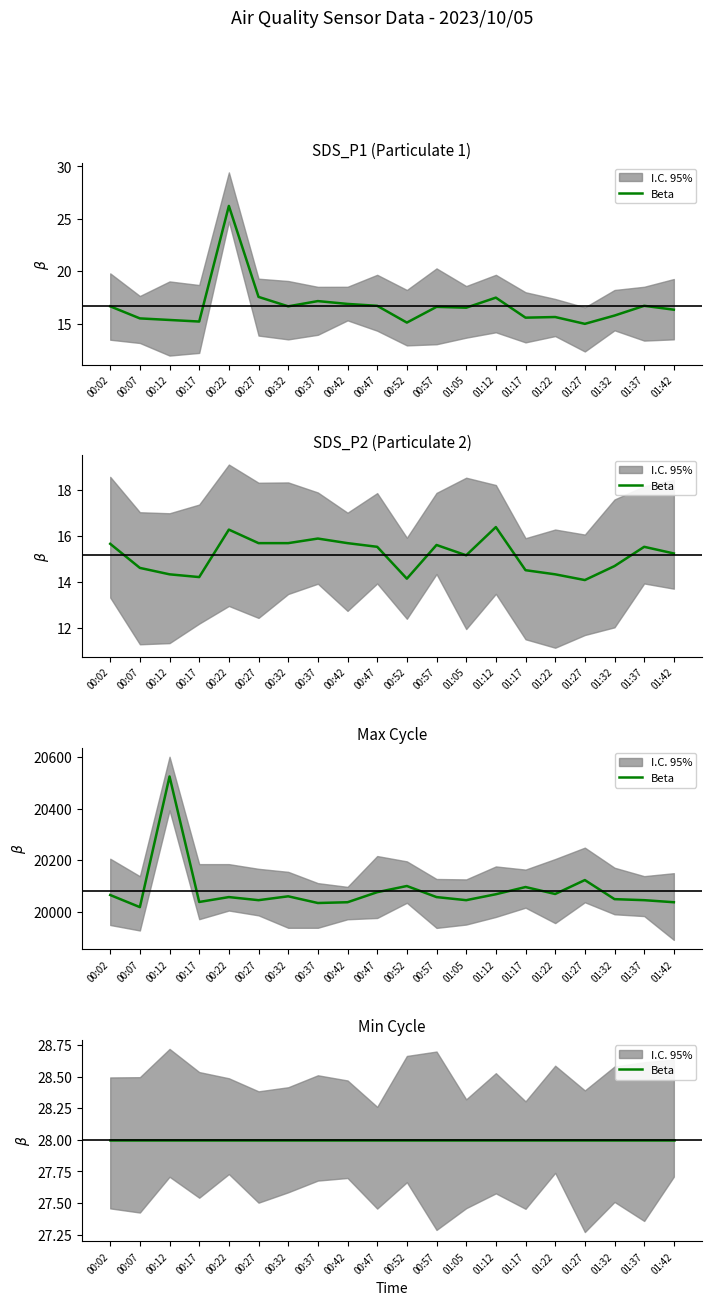

Which has a higher value, 01:05 or 01:37?

01:37